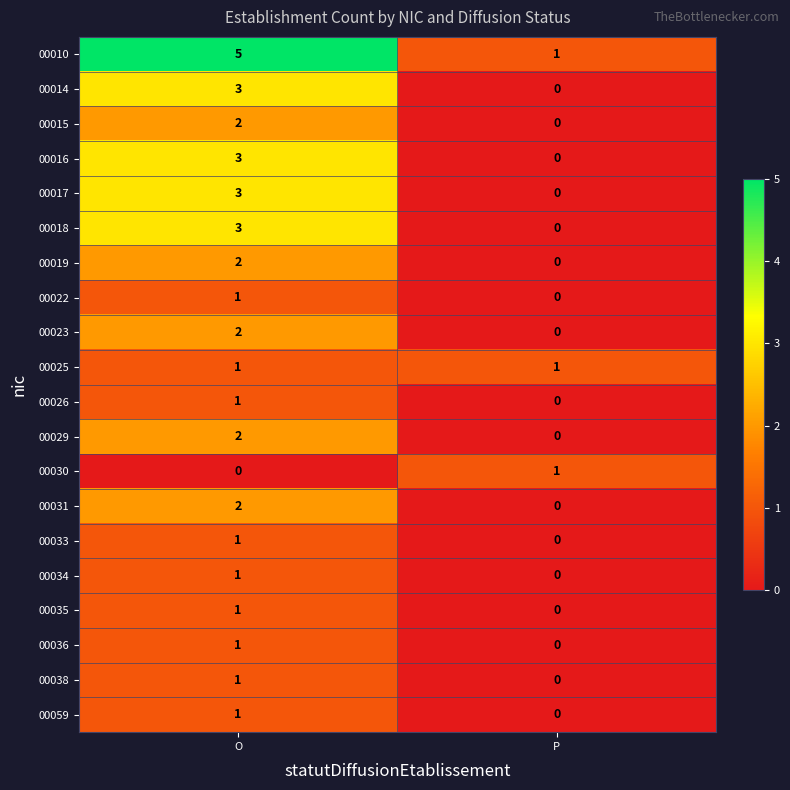

What is the difference between the highest and lowest values at O?

5